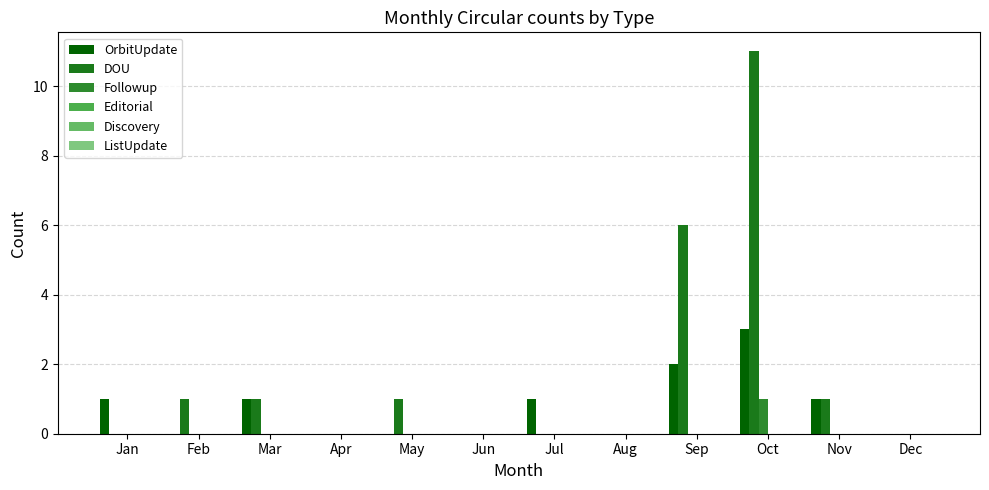

How many distinct data groups are displayed?

3